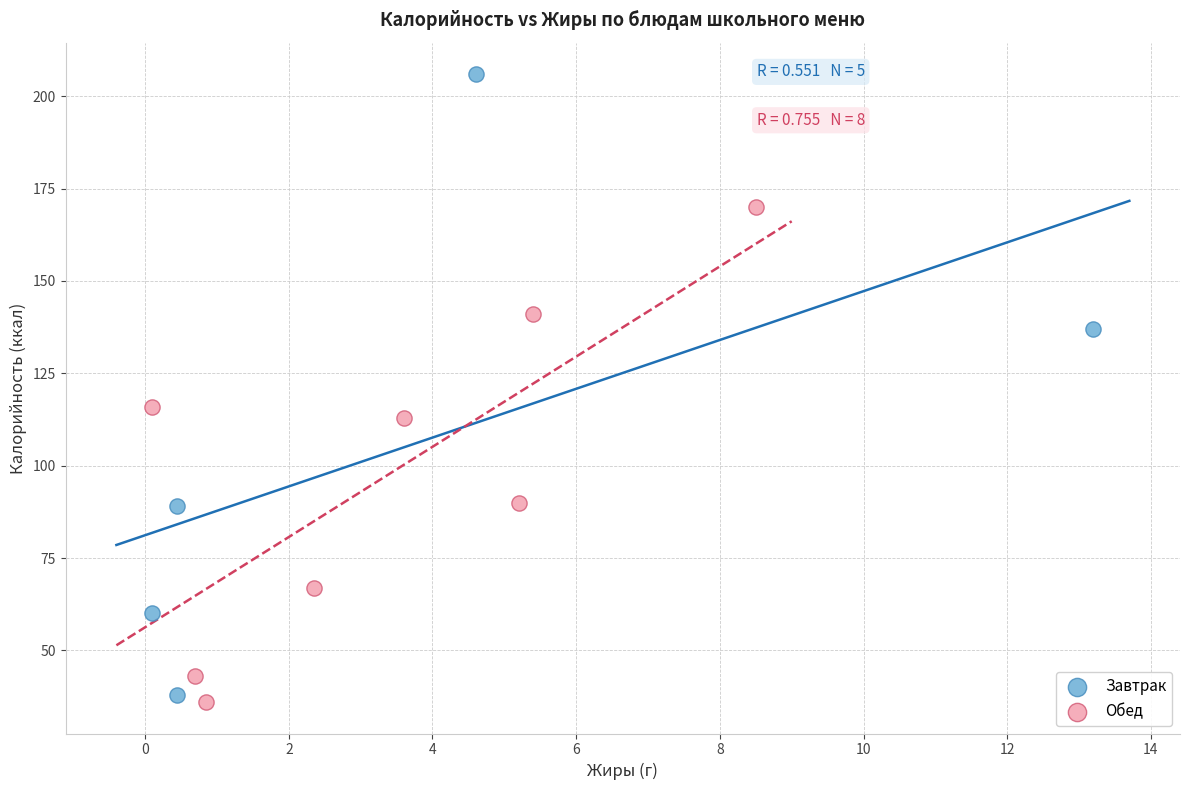

Which series reaches the minimum Y coordinate?

Обед